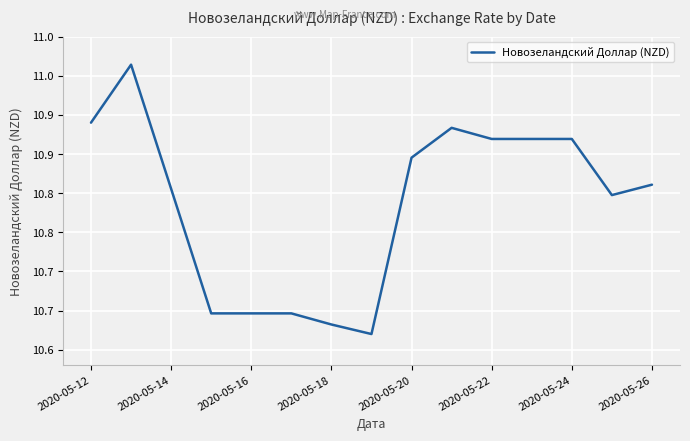

What is the average value?

10.8